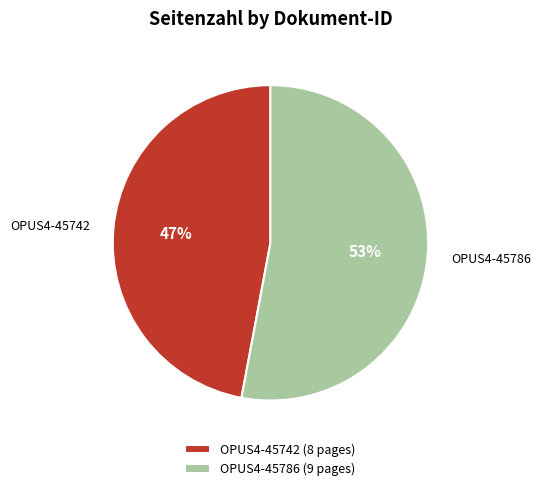

Which category has the biggest portion of the pie?

OPUS4-45786